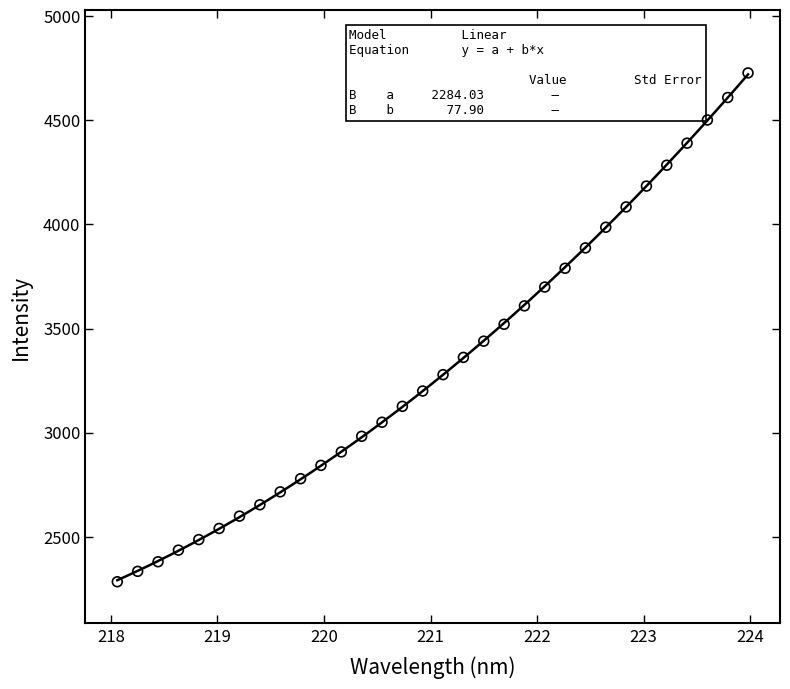

What is the range of Y values (max minus min)?

2443.6